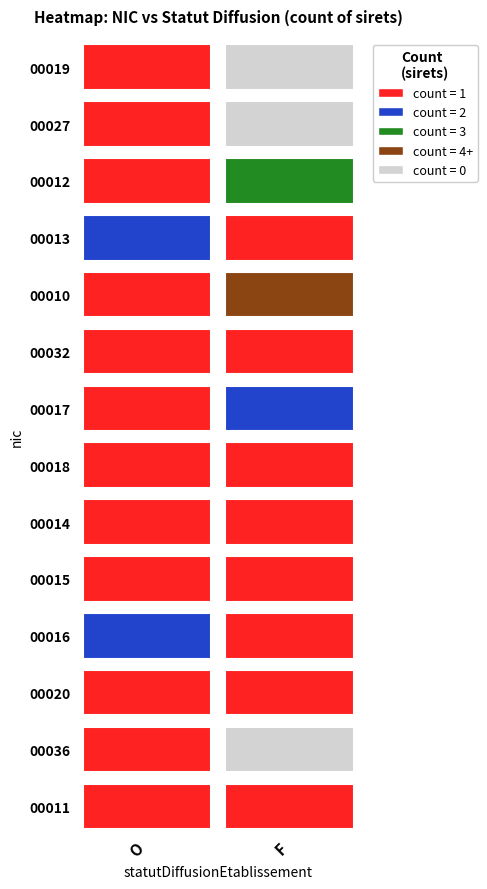

Is it true that 00014 equals 2 at O?

False